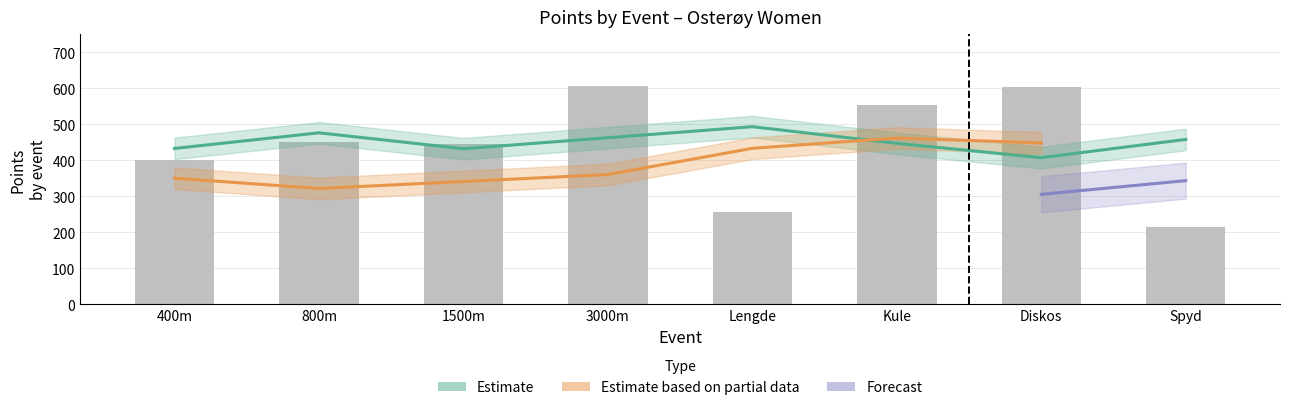

List the labels in order of value, largest first.

3000m, Diskos, Kule, 800m, 1500m, 400m, Lengde, Spyd